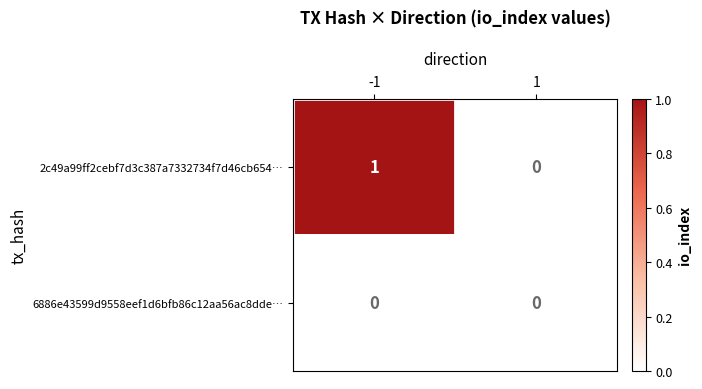

Rank the series at -1 from highest to lowest value.

2c49a99ff2cebf7d3c387a7332734f7d46cb654…, 6886e43599d9558eef1d6bfb86c12aa56ac8dde…